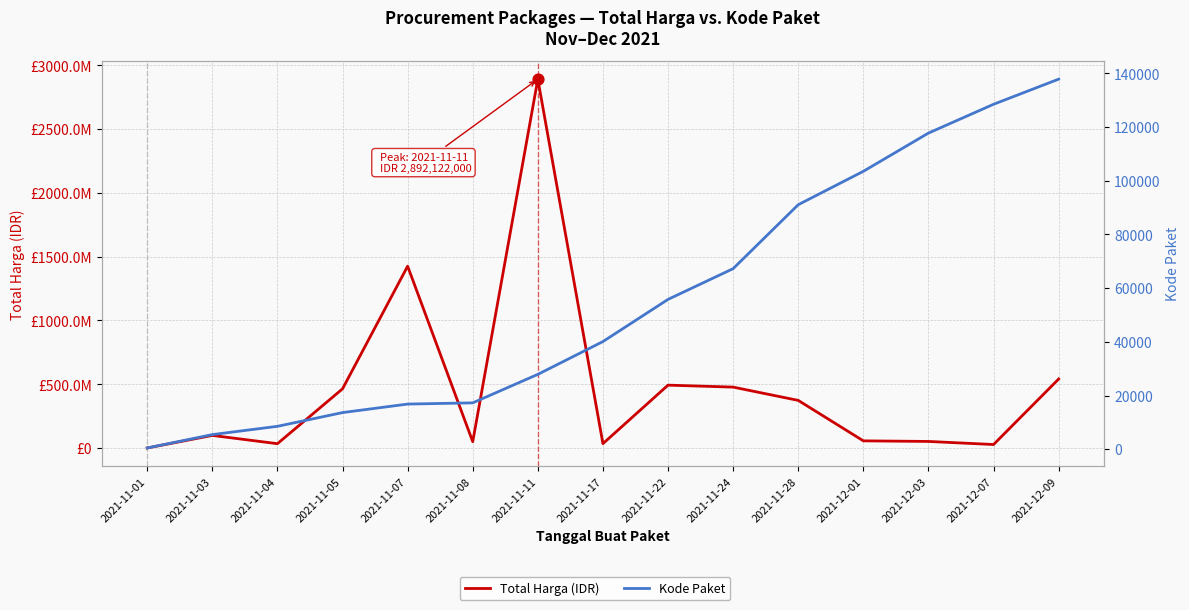

Which series has the largest Y range (max minus min)?

Total Harga (IDR)